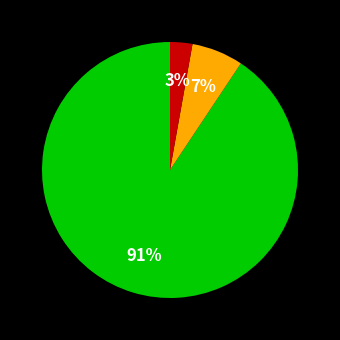

Does any single category account for the majority?

Yes